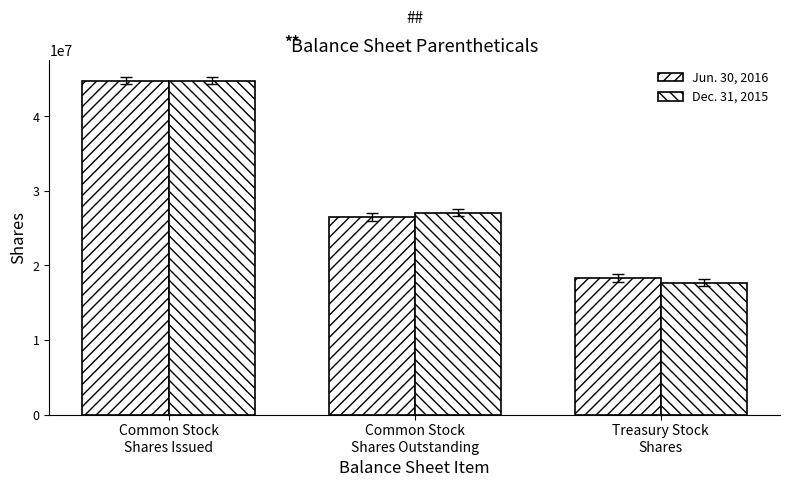

Read the Jun. 30, 2016 value at Treasury Stock
Shares.

18296401